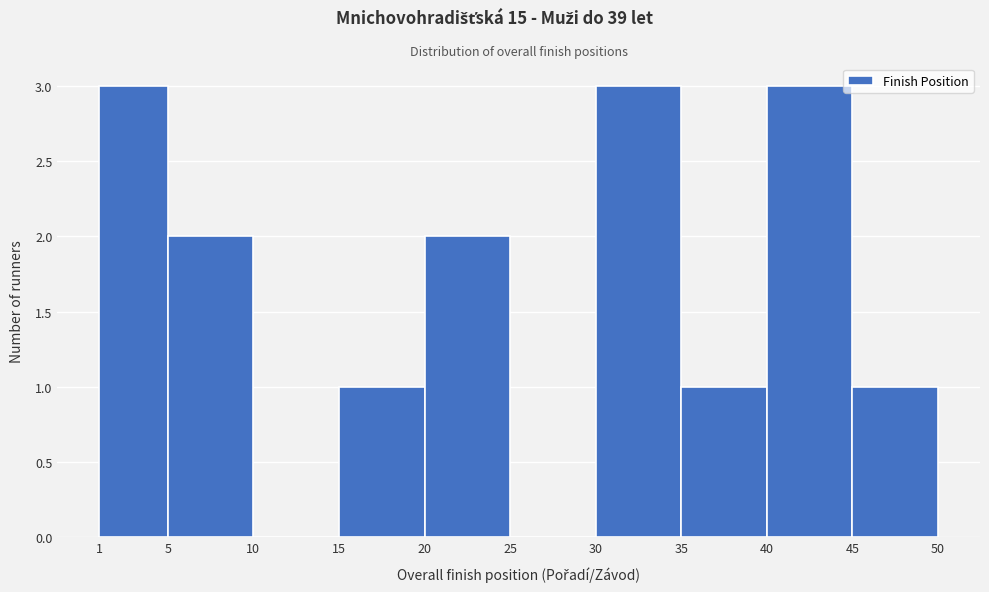

Reading left to right, list every bar in this chart as the range it spans on the x-axis followed by its height. The values are not printed on the chart, so give them approximately, as read against the axis.

1 to 5: 3
5 to 10: 2
10 to 15: 0
15 to 20: 1
20 to 25: 2
25 to 30: 0
30 to 35: 3
35 to 40: 1
40 to 45: 3
45 to 50: 1